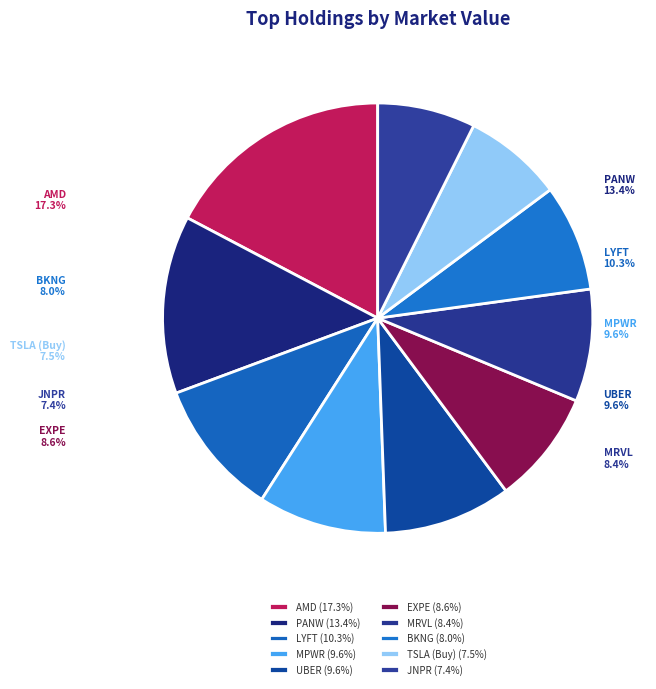

What is the ratio of the value at MRVL to the value at AMD?

0.5